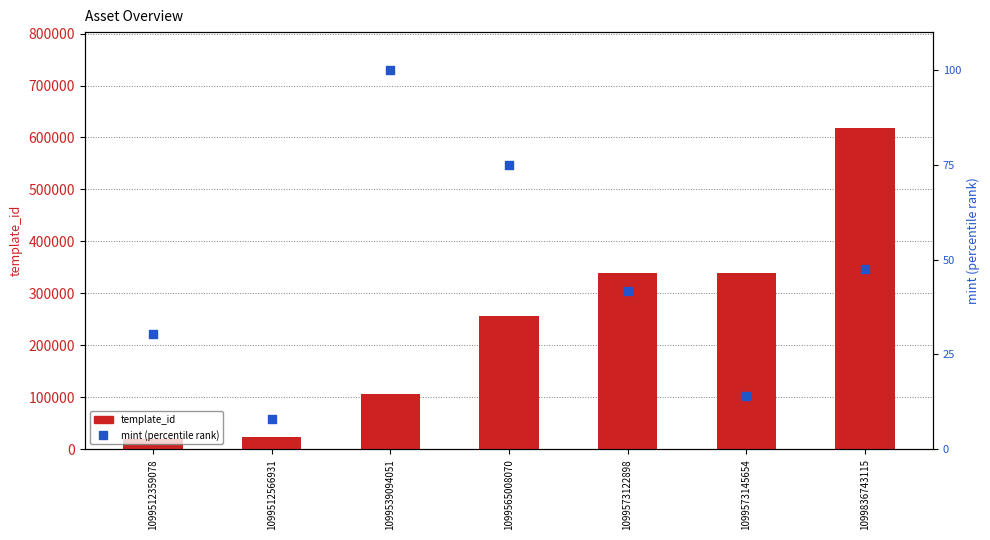

Which series has the widest spread of Y values?

template_id